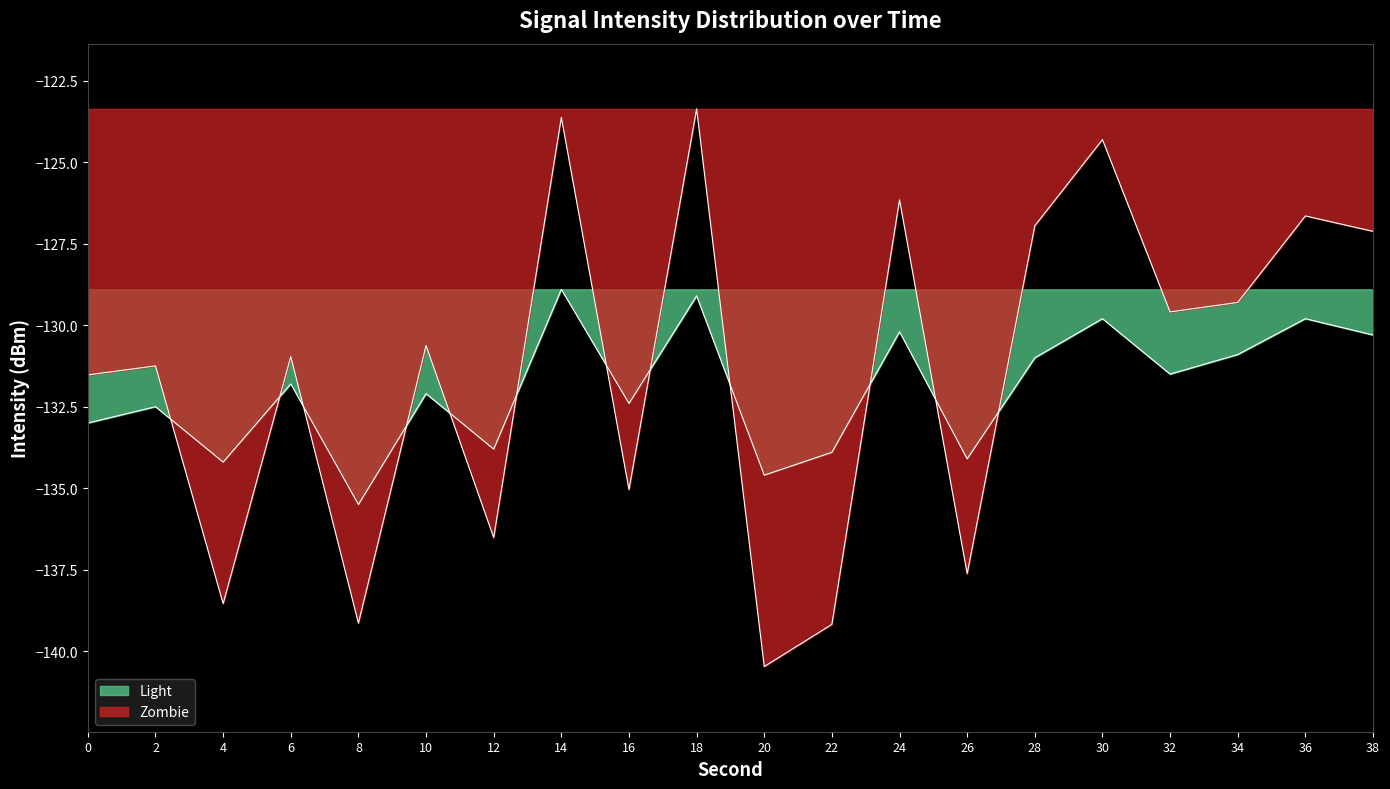

Does the chart have visible grid lines?

No